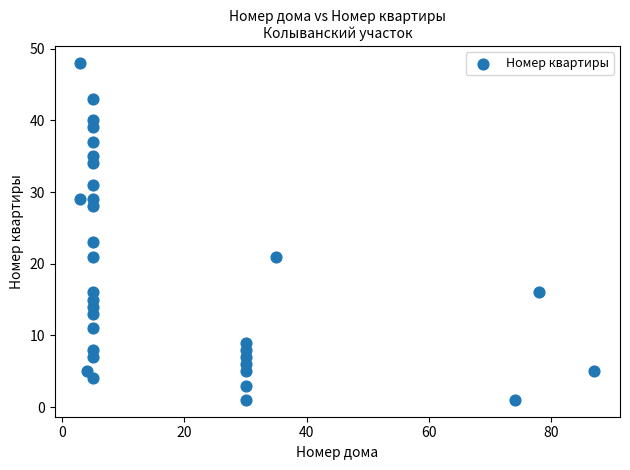

What Y value in the scatter plot is closest to 24?

23